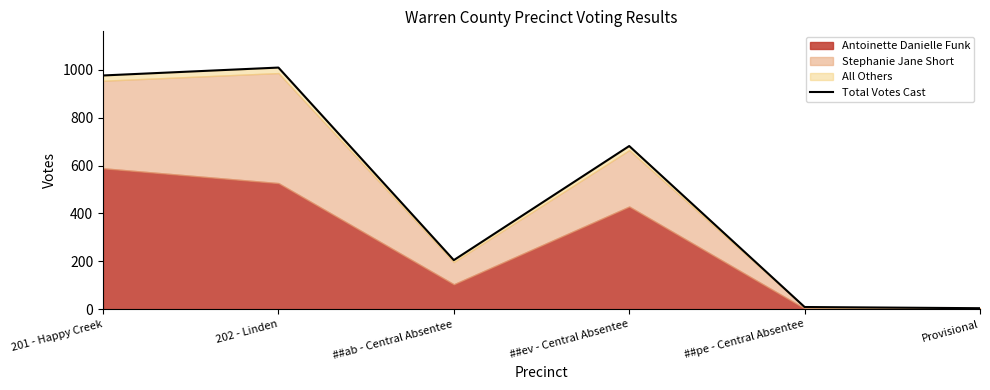

Reading left to right, list all the values displayed in this chart.

977	1010	205	682	9	4